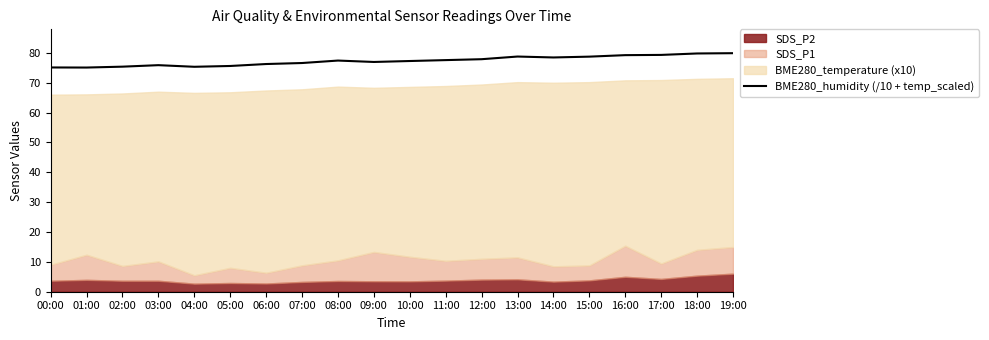

Where does the data first go above 77?

08:00